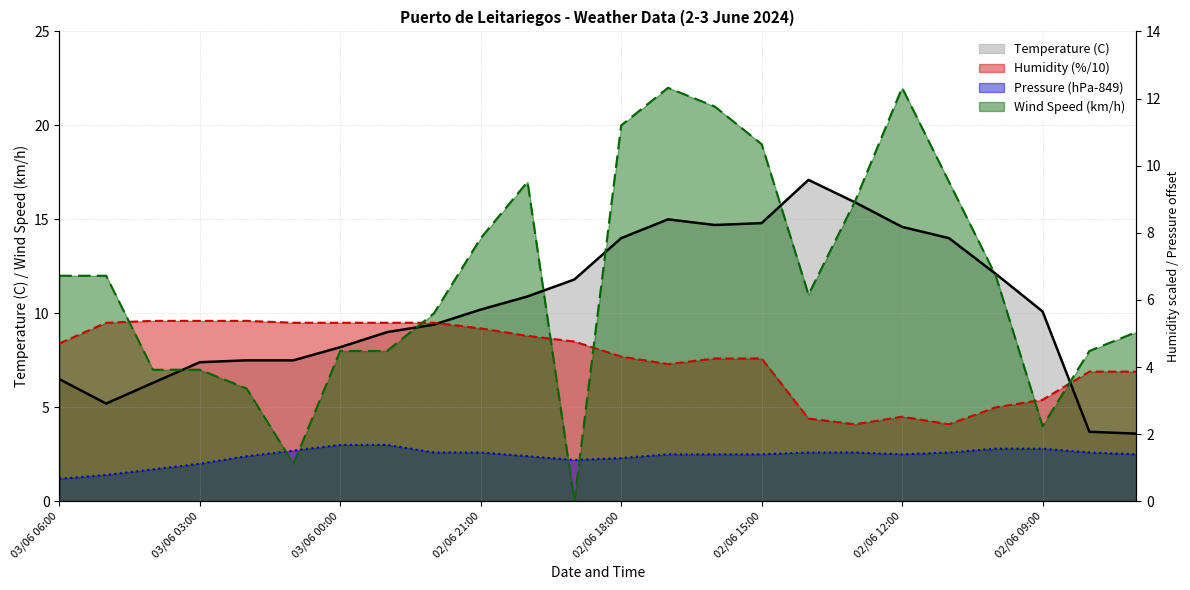

The value of Pressure (hPa) at 02/06 14:00 is 1.3. True or false?

False